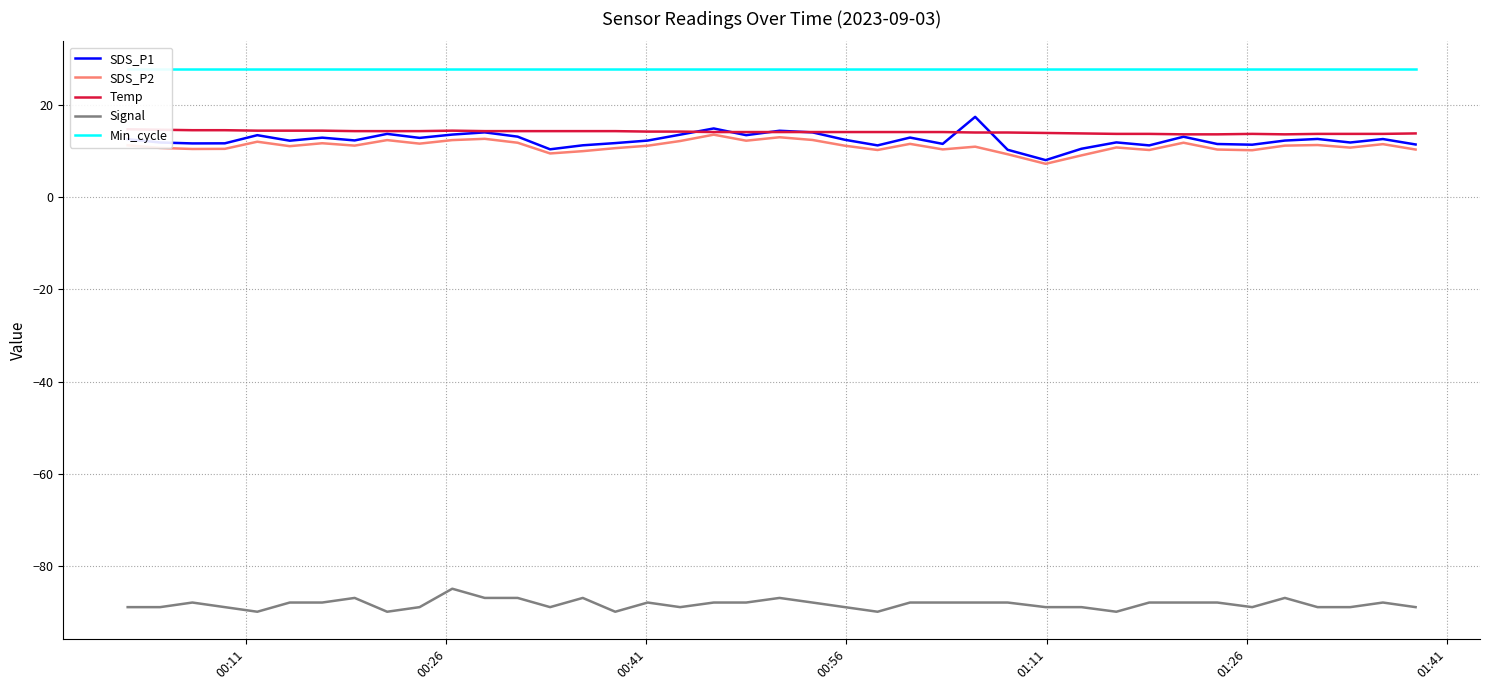

What is the lowest value of the Signal series?

-90.0